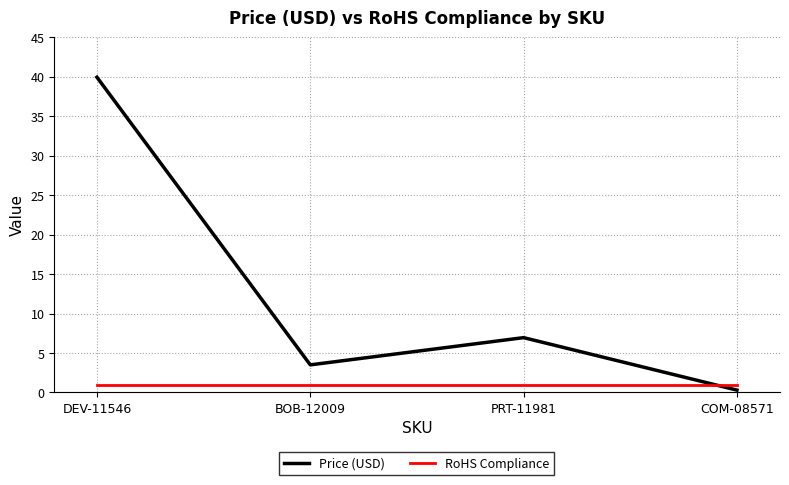

What is the difference between the highest and lowest values at BOB-12009?

2.5